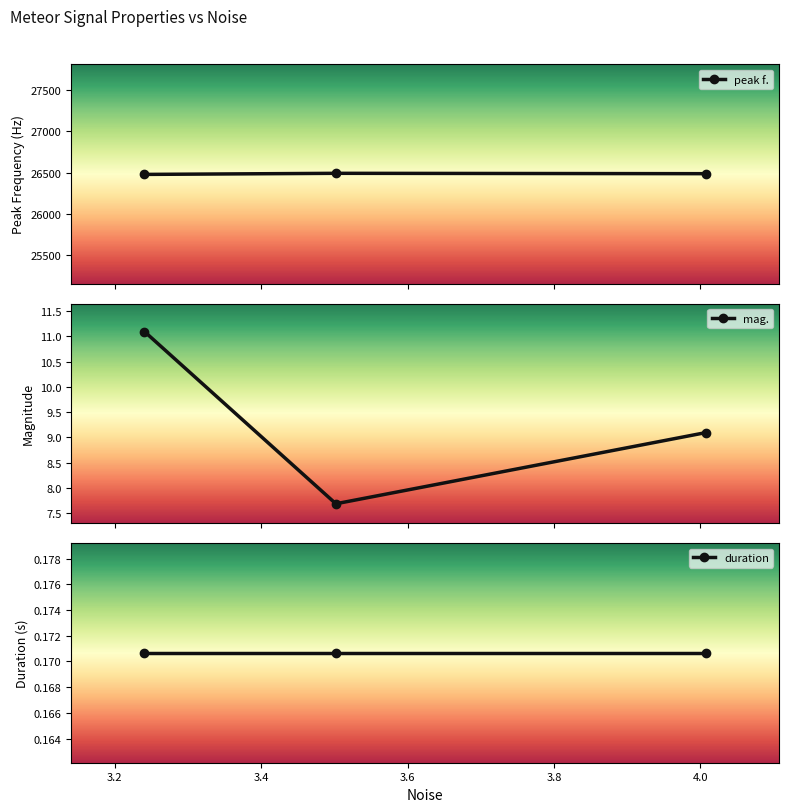

What is the minimum value for peak f.?

26478.5